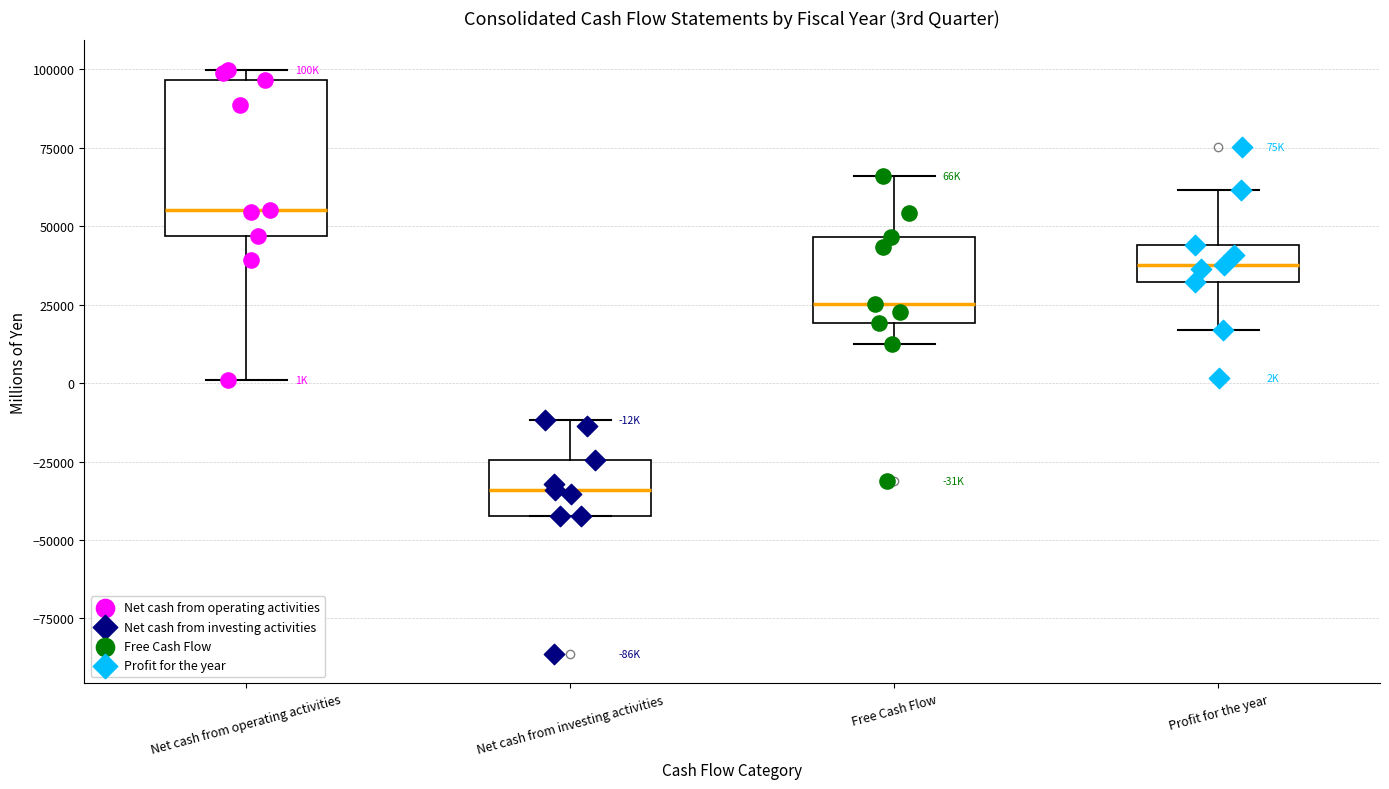

Reading left to right, read every box against the y-axis: the position of its median line, the range the box covers, and the ends of its whiskers. The values are not printed on the chart, so give them approximately, as read against the axis.

Net cash from operating activities: median 55000, box 45000 to 95000, whiskers 0 to 100000
Net cash from investing activities: median -35000, box -40000 to -25000, whiskers -40000 to -10000
Free Cash Flow: median 25000, box 20000 to 45000, whiskers 10000 to 65000
Profit for the year: median 40000, box 30000 to 45000, whiskers 15000 to 60000